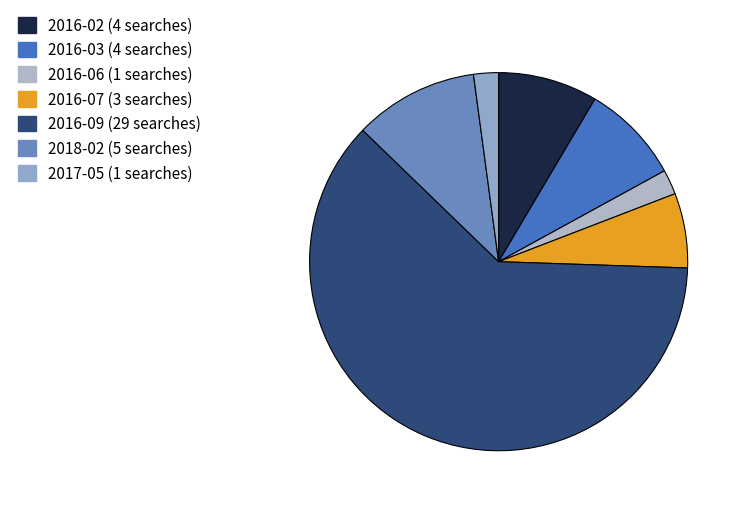

To the nearest percent, what is the difference between the 2016-07 and 2016-02 slice percentages?

2%